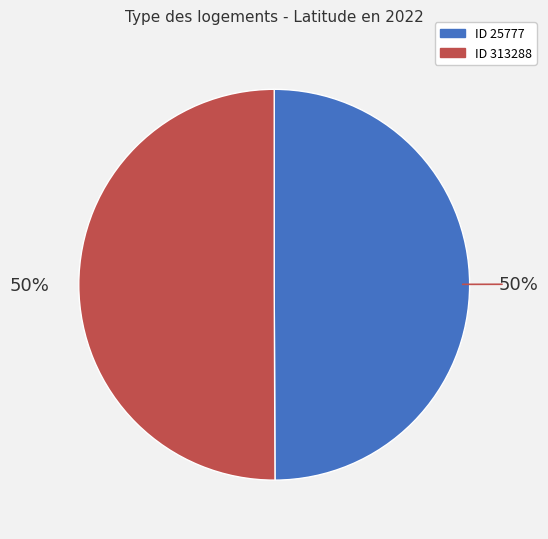

To the nearest percent, what is the average slice percentage?

50%